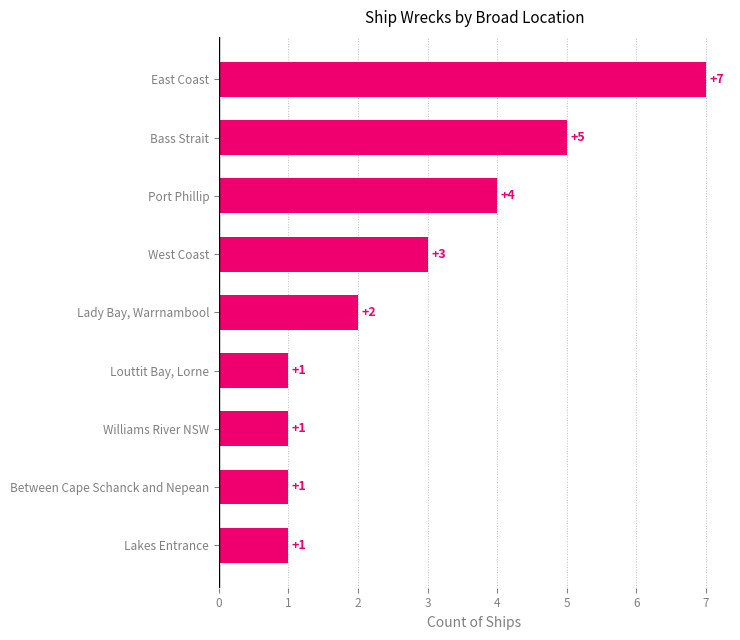

What is the approximate value at Port Phillip?

4